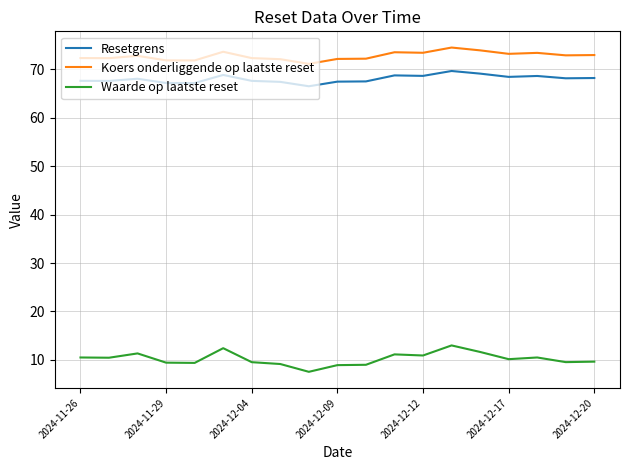

True or false: Resetgrens and Waarde op laatste reset cross at least once.

False